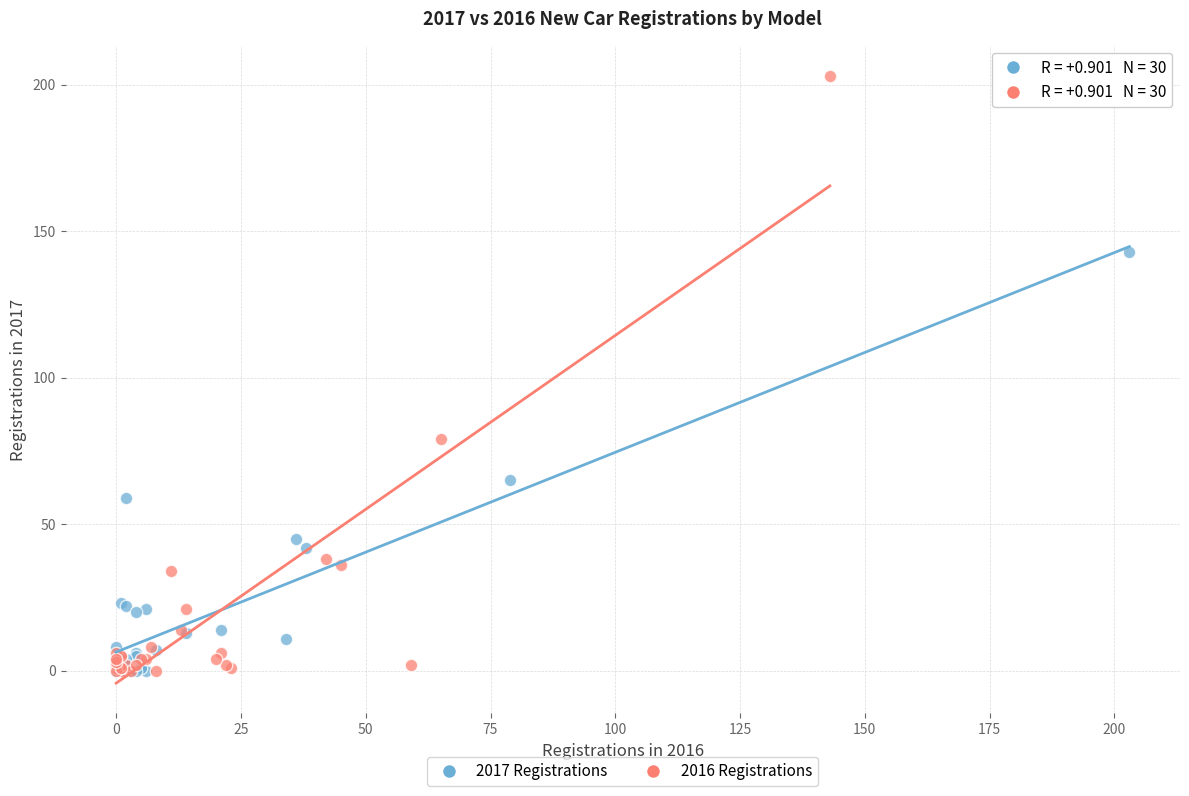

Which series has the widest spread of Y values?

2016 Registrations